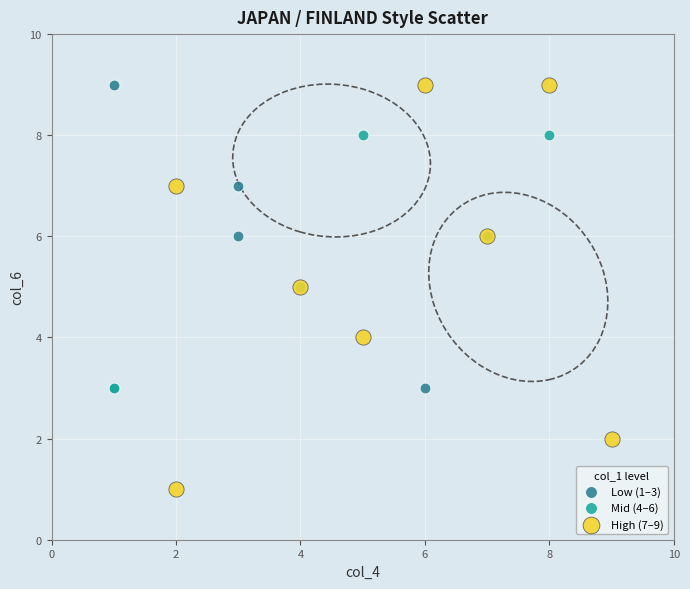

Which series reaches the minimum Y coordinate?

High (7–9)